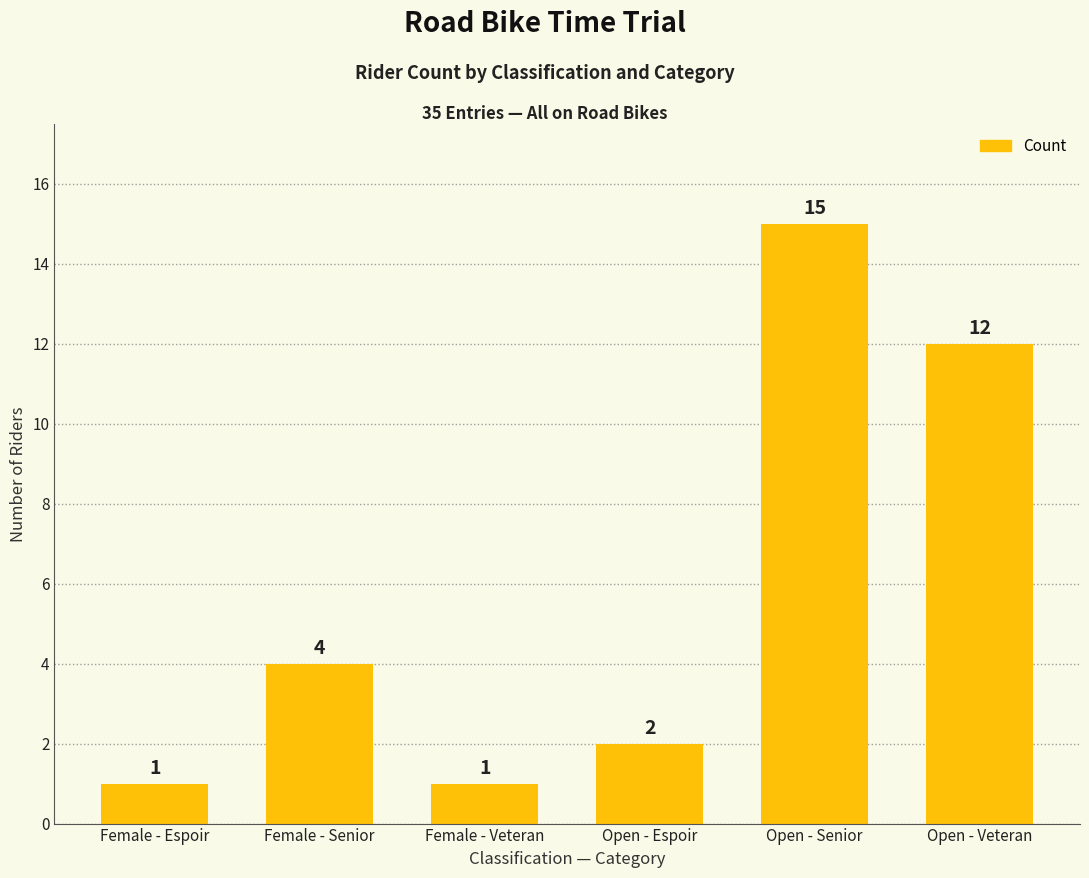

What is the change in value from Open - Espoir to Open - Veteran?

+10